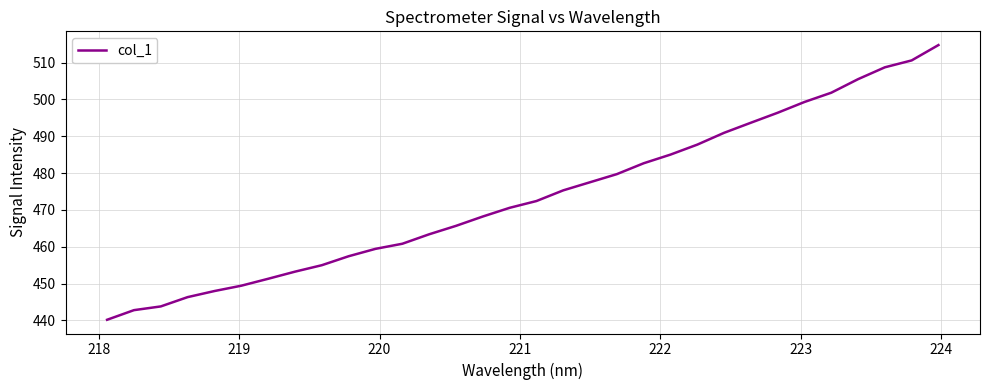

What is the difference between the maximum and minimum values?

74.6